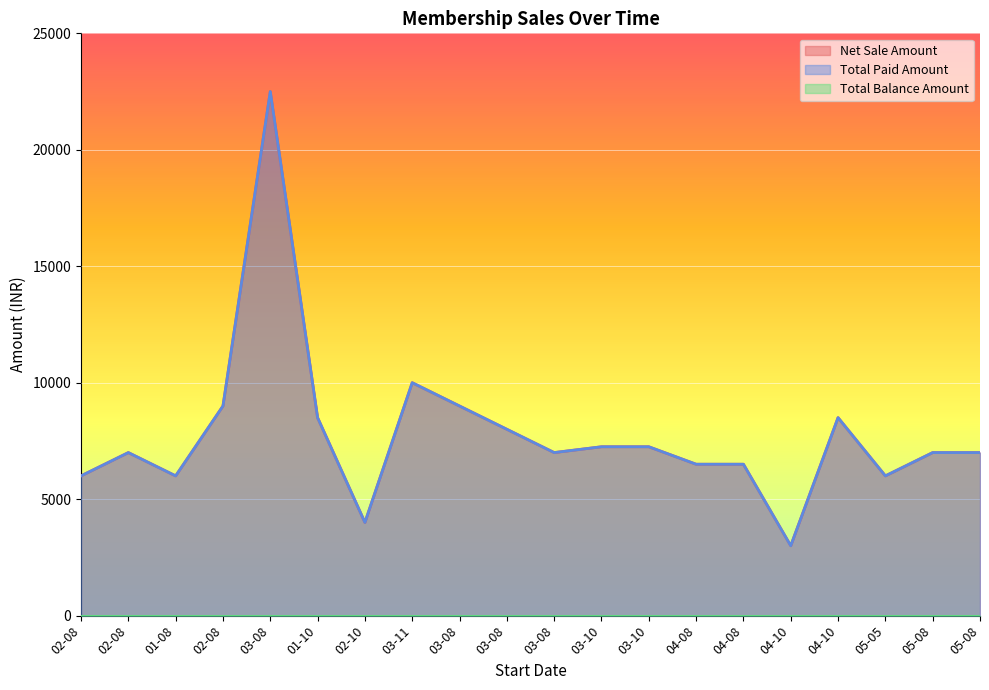

How many data points in Net Sale Amount are less than 7000?

7